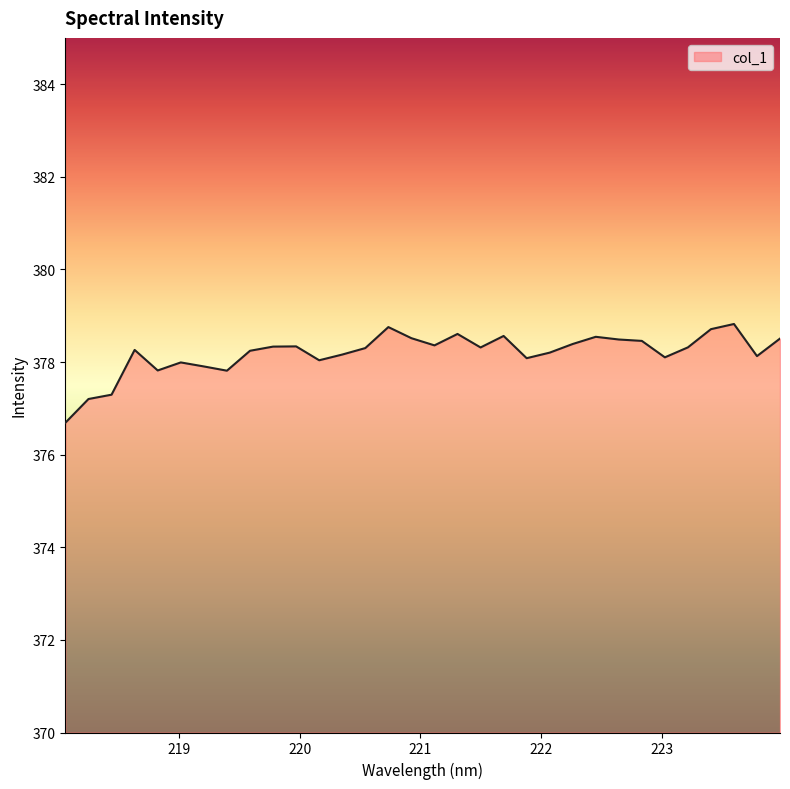

What is the minimum value shown in the chart?

376.7